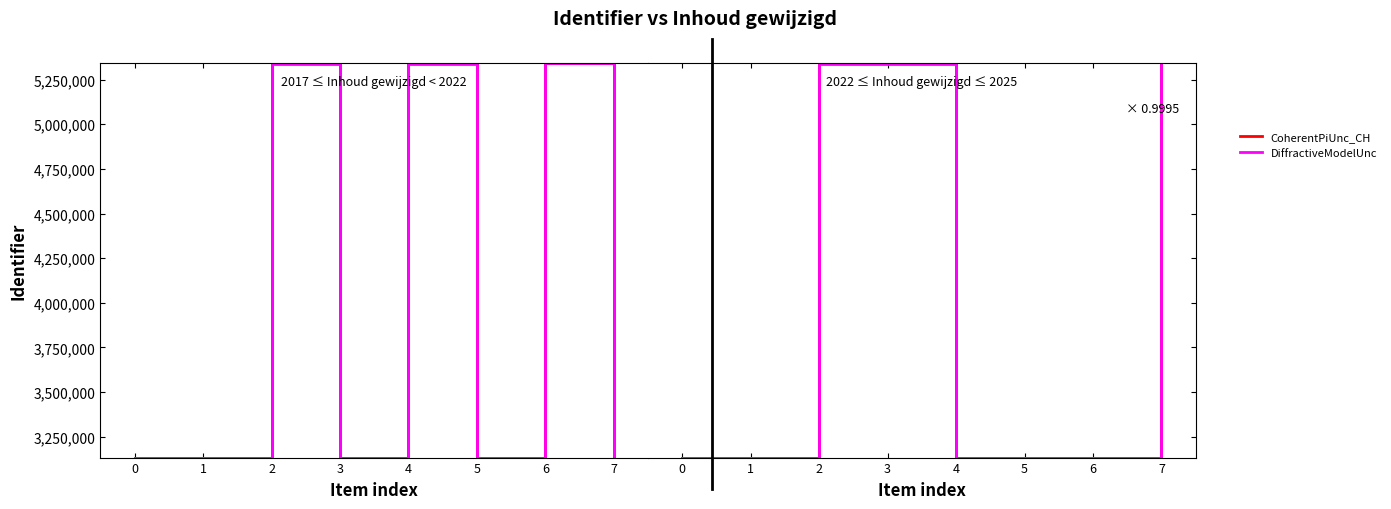

How many distinct data groups are displayed?

2